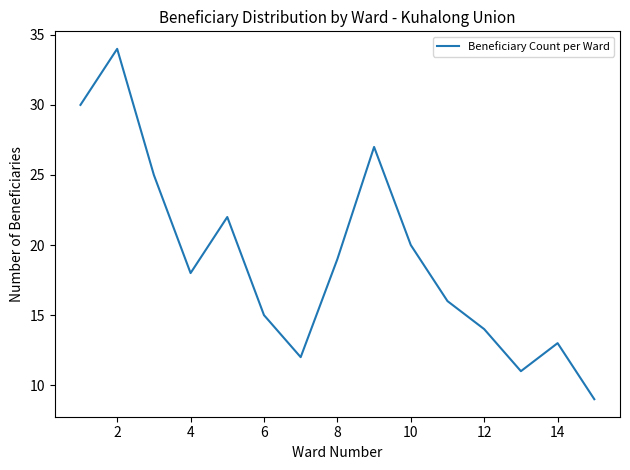

What is the difference between the second highest and minimum values?

21